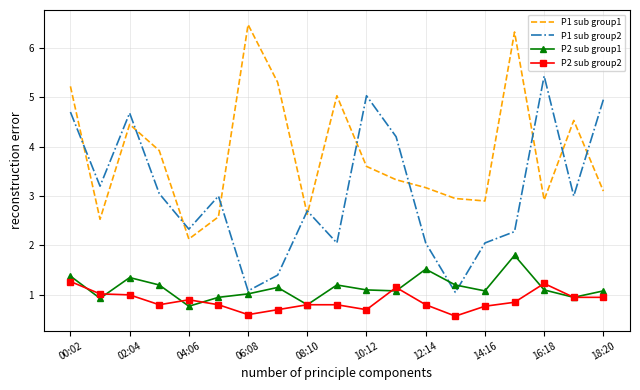

Rank the series by their maximum value, from highest to lowest.

P1 sub group1, P1 sub group2, P2 sub group1, P2 sub group2